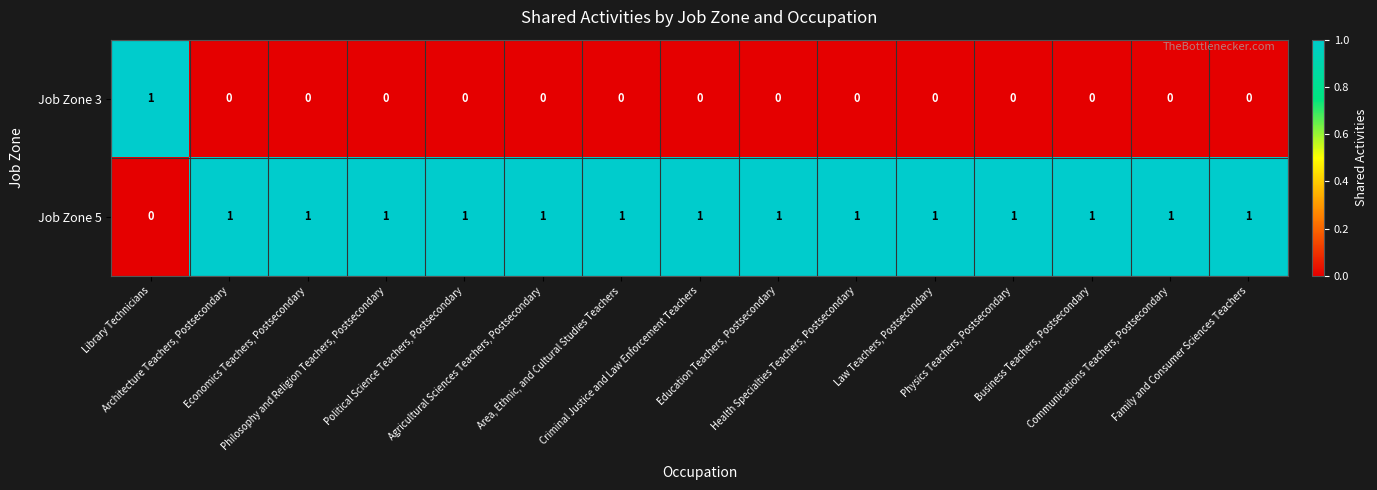

Rank the series by their average value, from highest to lowest.

Job Zone 5, Job Zone 3